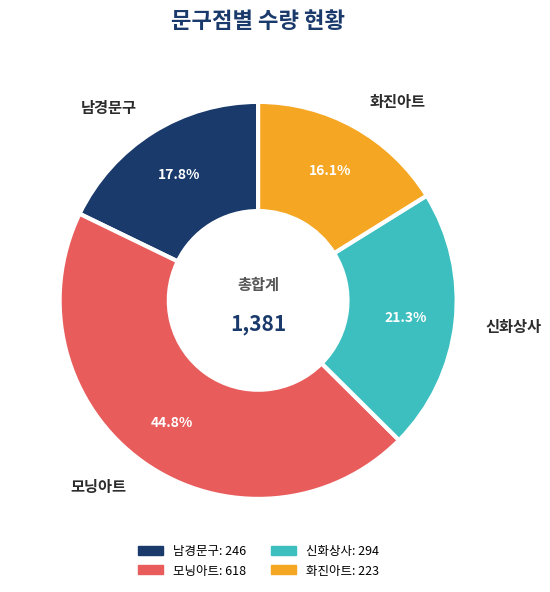

Approximately how many times larger is the value at 신화상사 compared to 남경문구?

1.2